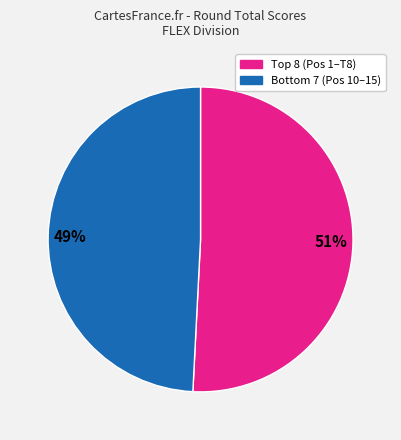

Which category accounts for the majority?

51%